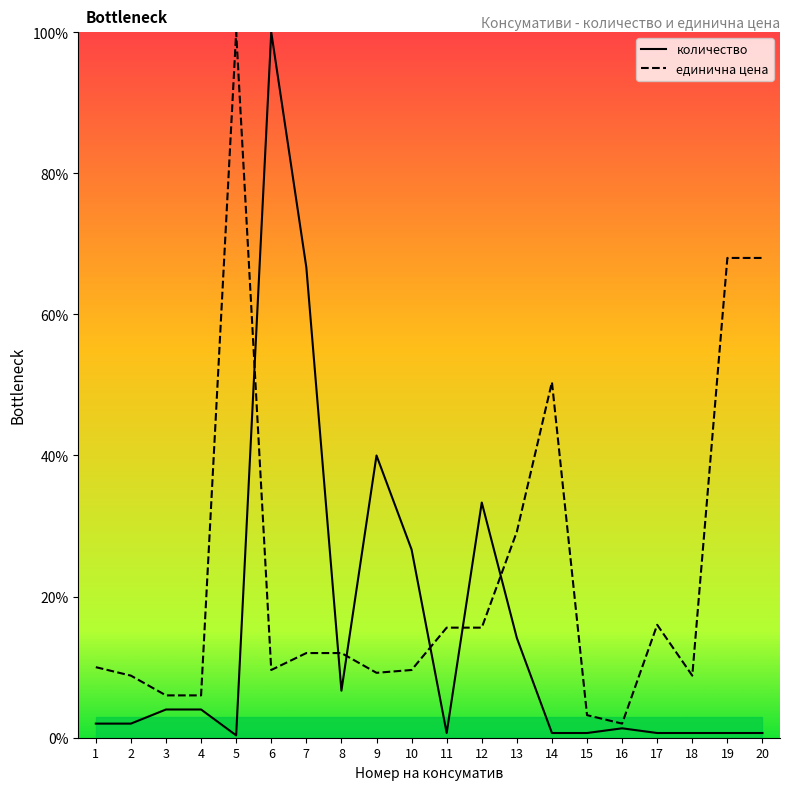

At how many categories does at least one series exceed 22?

10